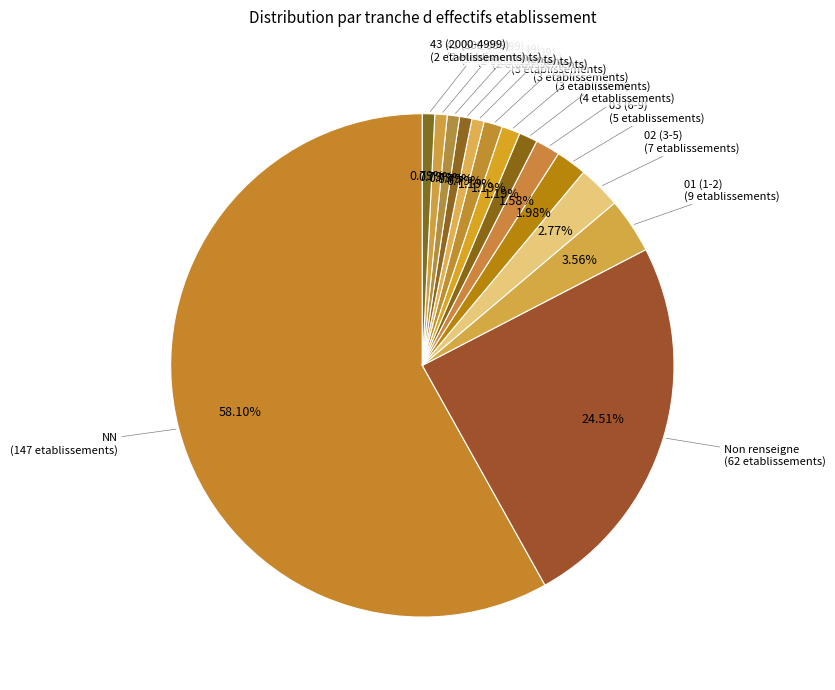

Is NN the majority of the pie?

Yes